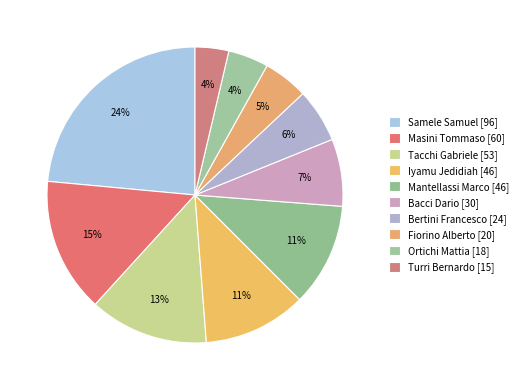

Count the number of slices in the pie.

10